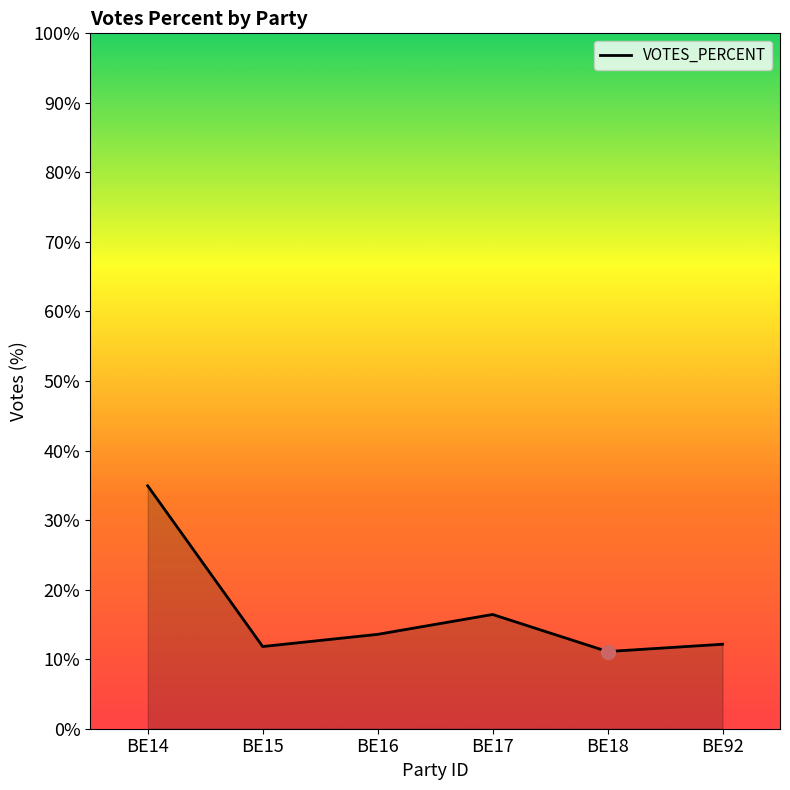

Which has a higher value, BE92 or BE16?

BE16